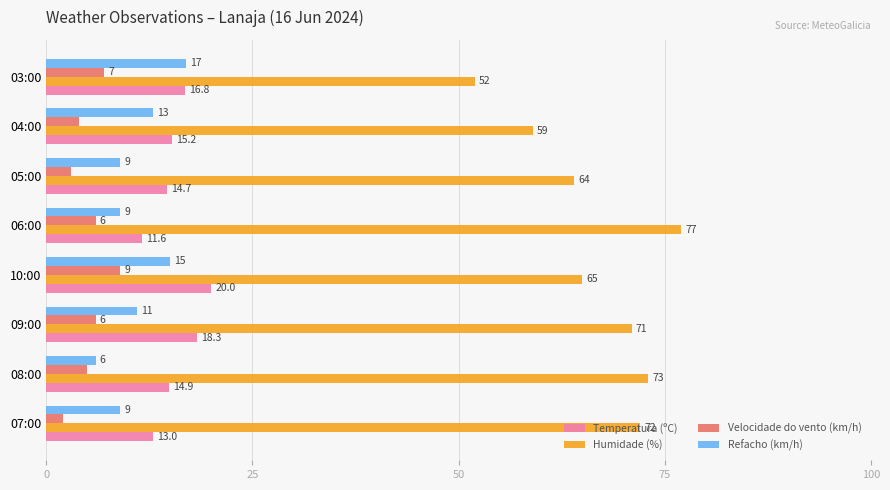

The value of Temperatura (ºC) at 10:00 is 11.7. True or false?

False